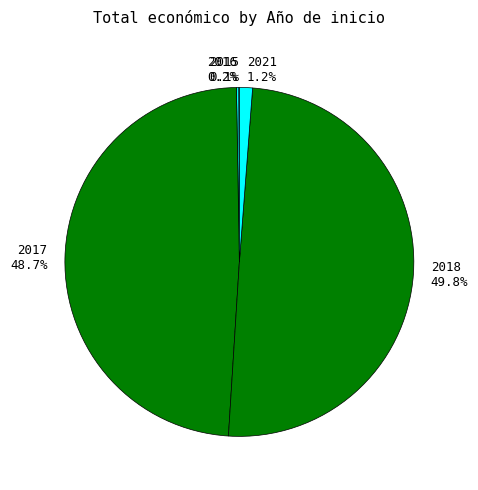

What percentage is NOT represented by 2017 48.7%?

51.3%